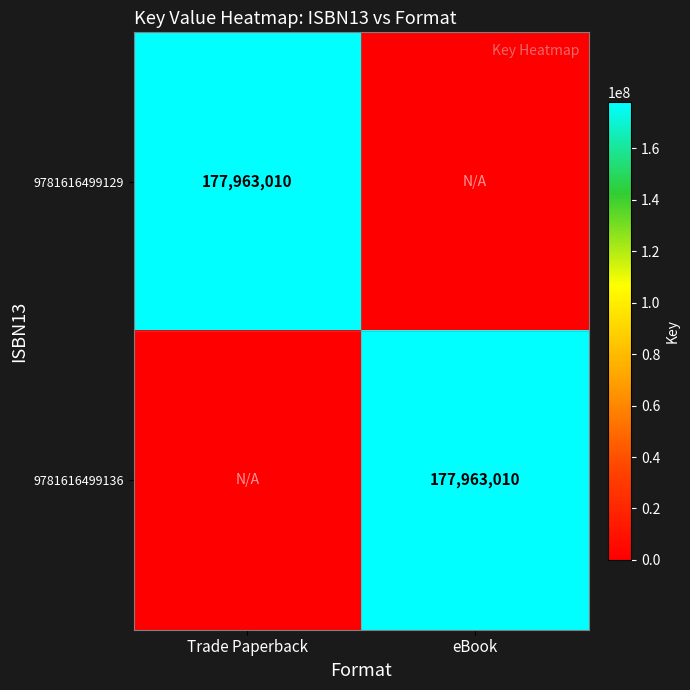

At which category is the sum across all series the highest?

Trade Paperback